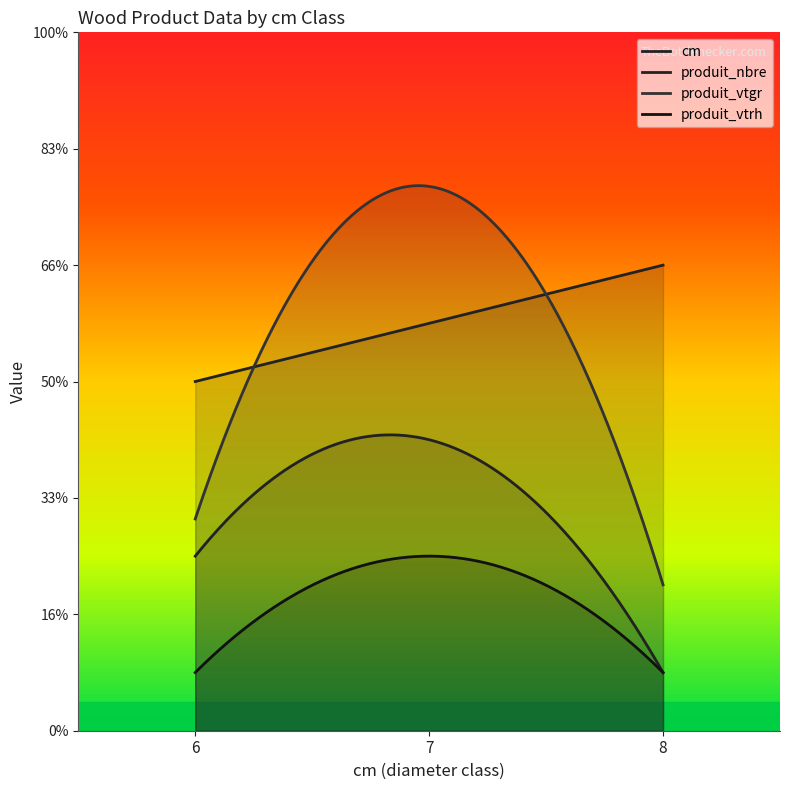

List the series in order of their peak value, lowest first.

produit_vtrh, produit_nbre, cm, produit_vtgr